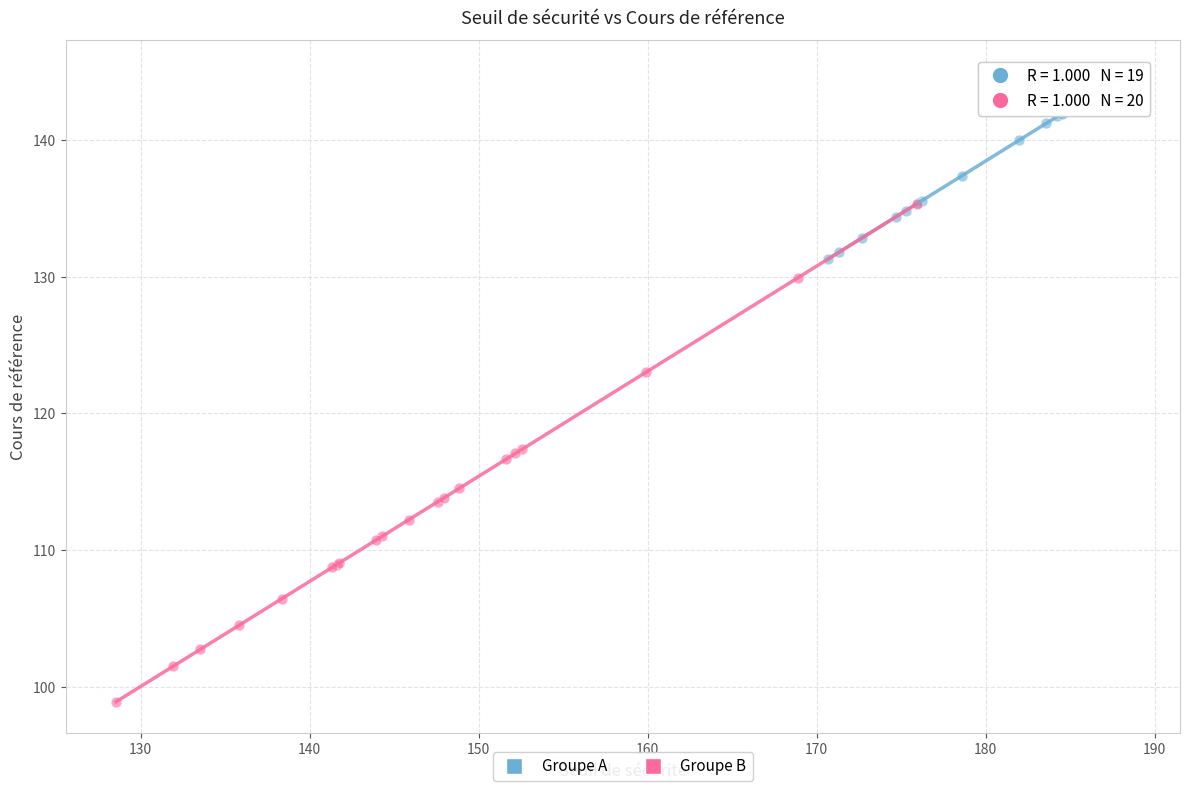

What are all the series names shown in the legend?

Groupe A, Groupe B